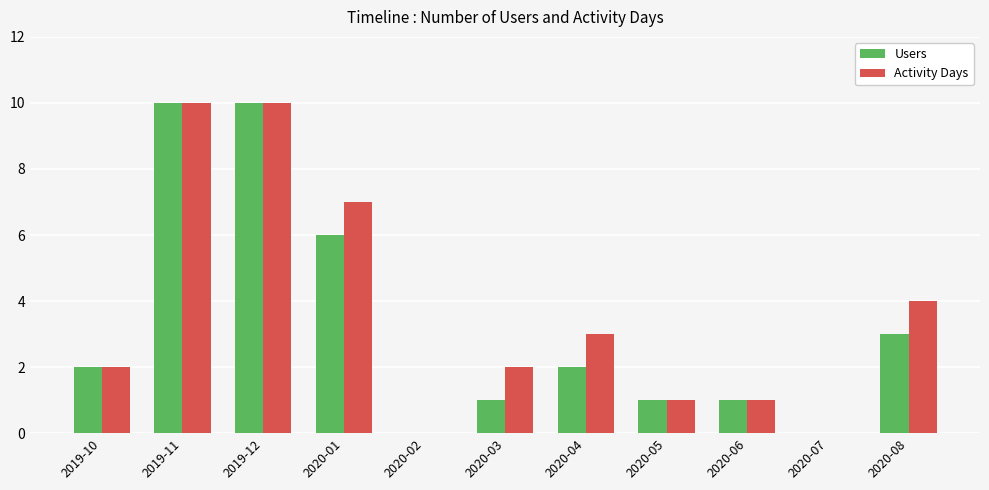

How many series are shown in this chart?

2